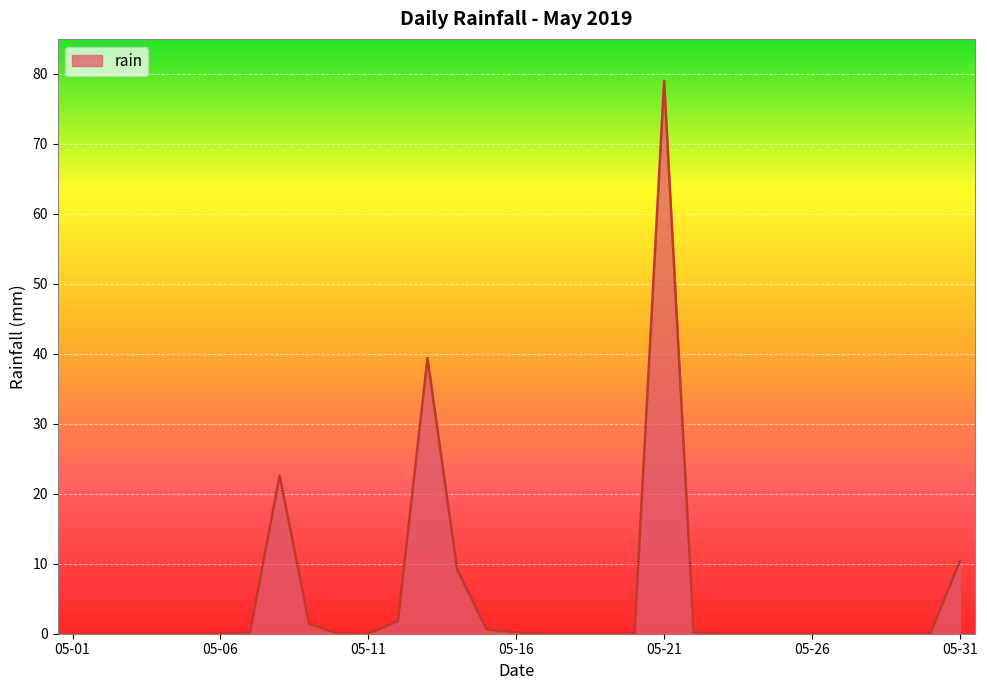

True or false: the data has more than 1 interior local peaks.

True